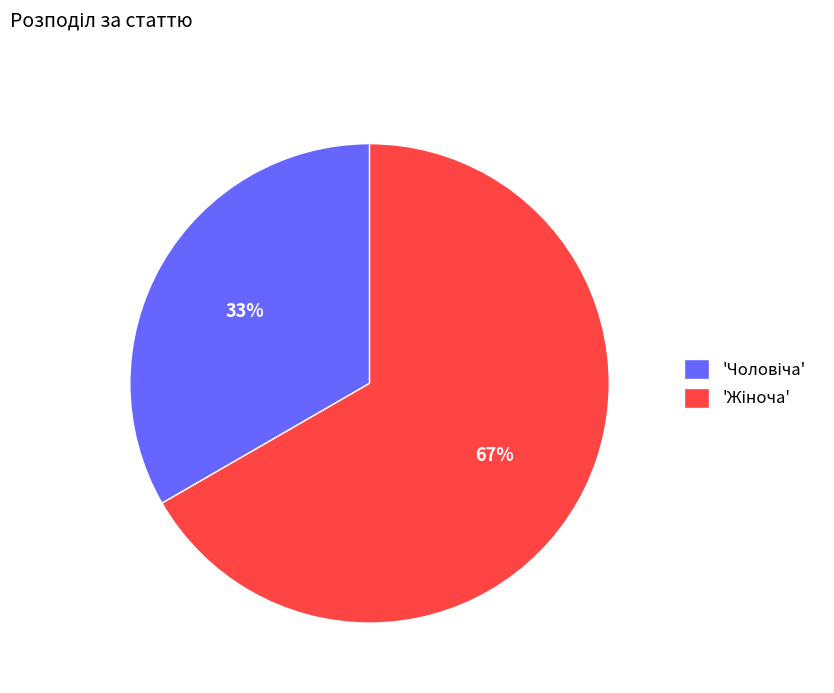

Is there a majority slice in this chart?

Yes